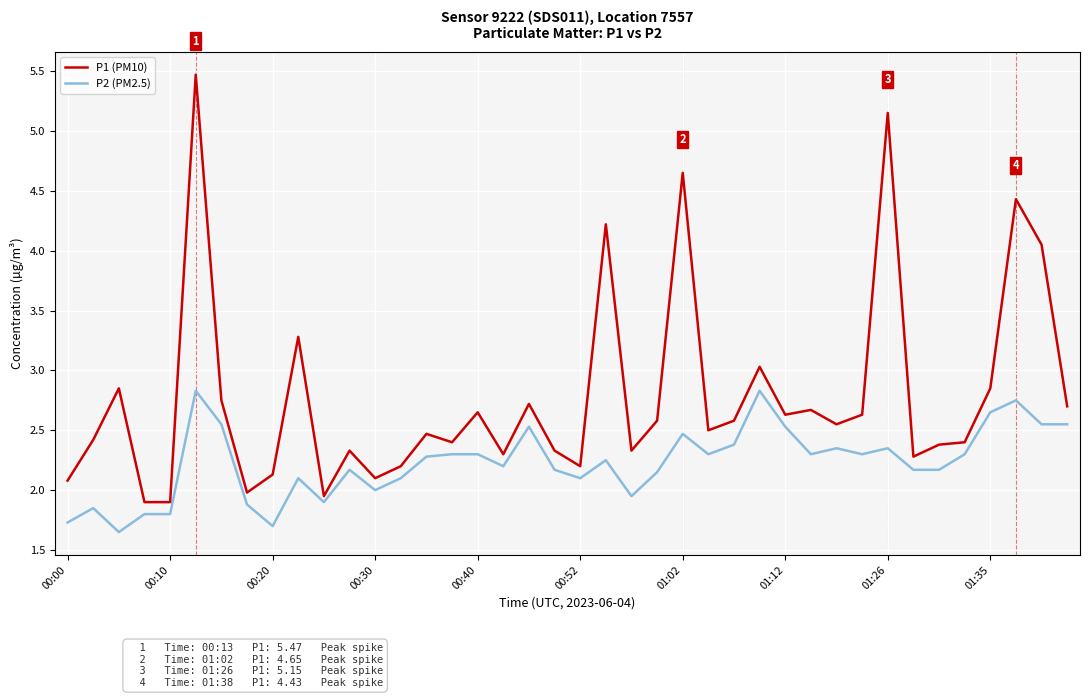

What is the greatest value displayed?

5.5